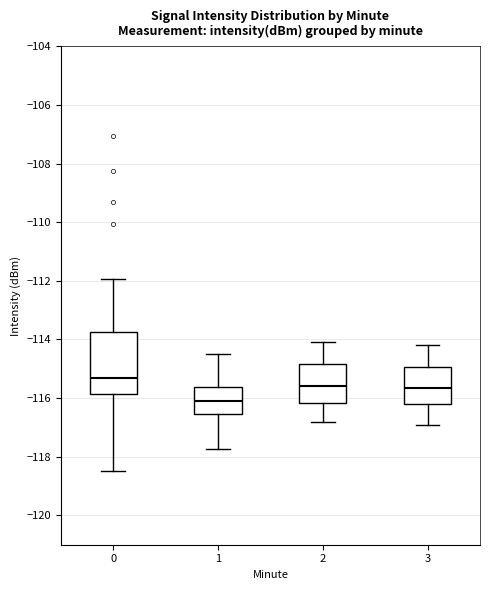

Which box has the lowest median line?

1